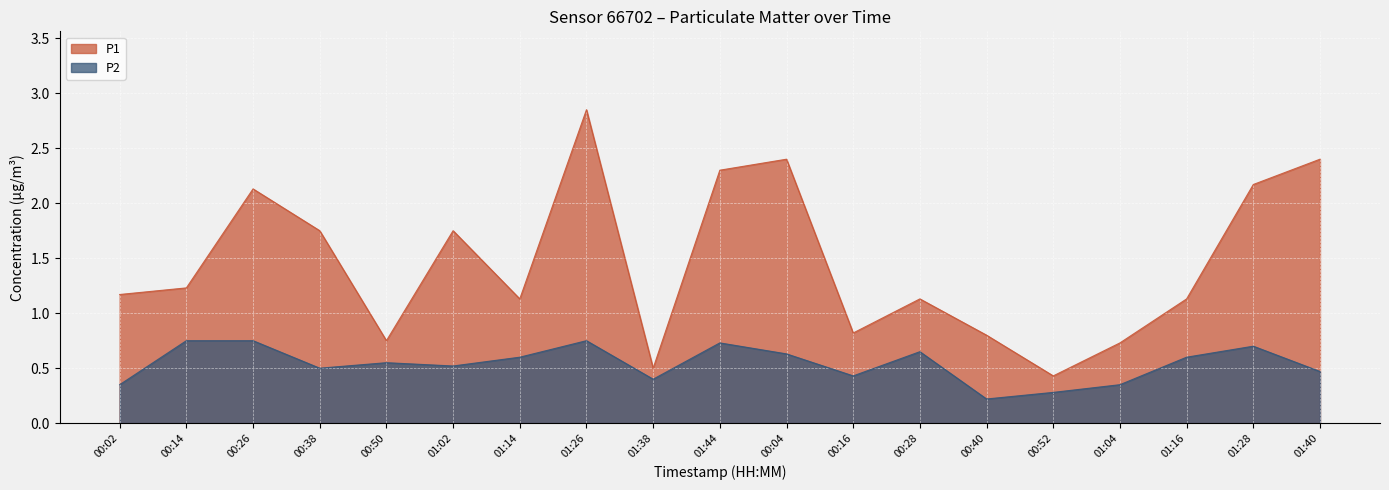

What is the value of the P1 point at the 15th from the left?

0.4